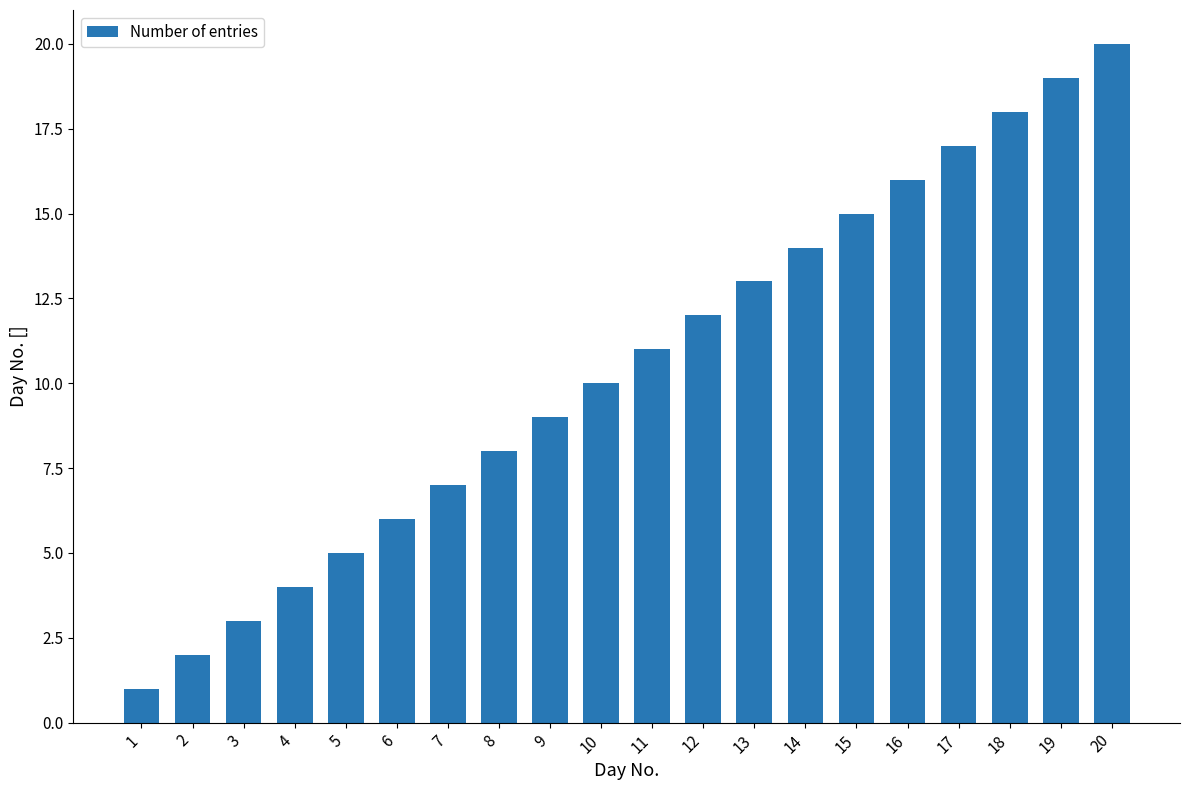

Reading left to right, extract all data points from this chart.

1	2	3	4	5	6	7	8	9	10	11	12	13	14	15	16	17	18	19	20